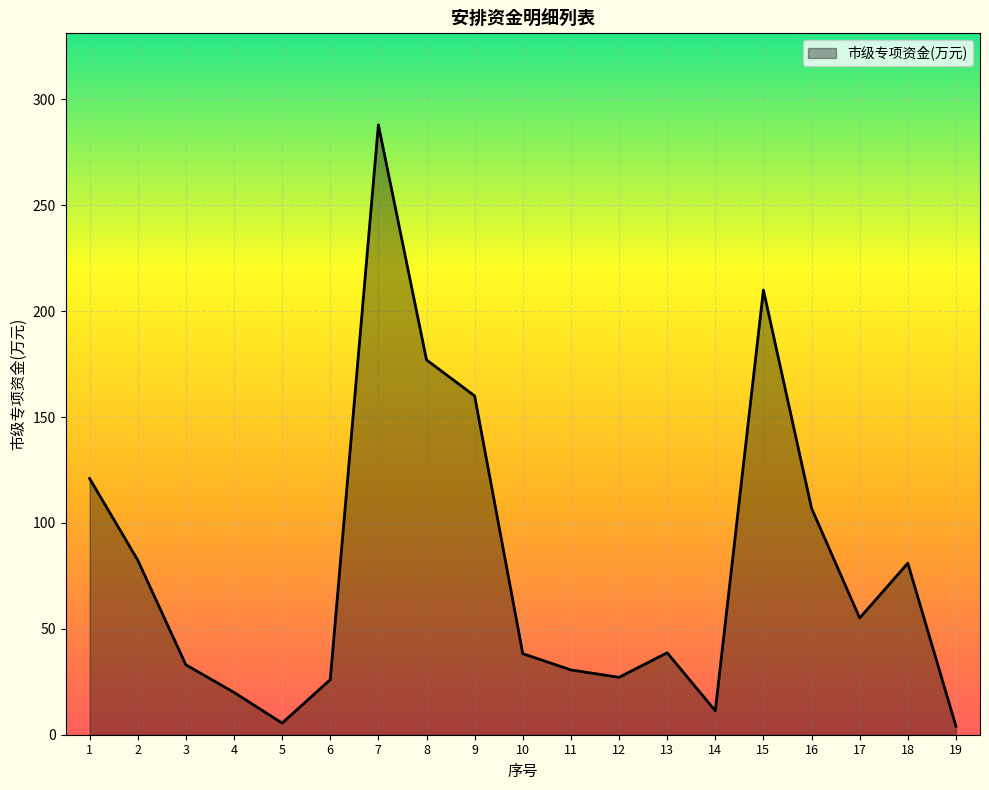

What is the change in value from 4 to 18?

+61.0